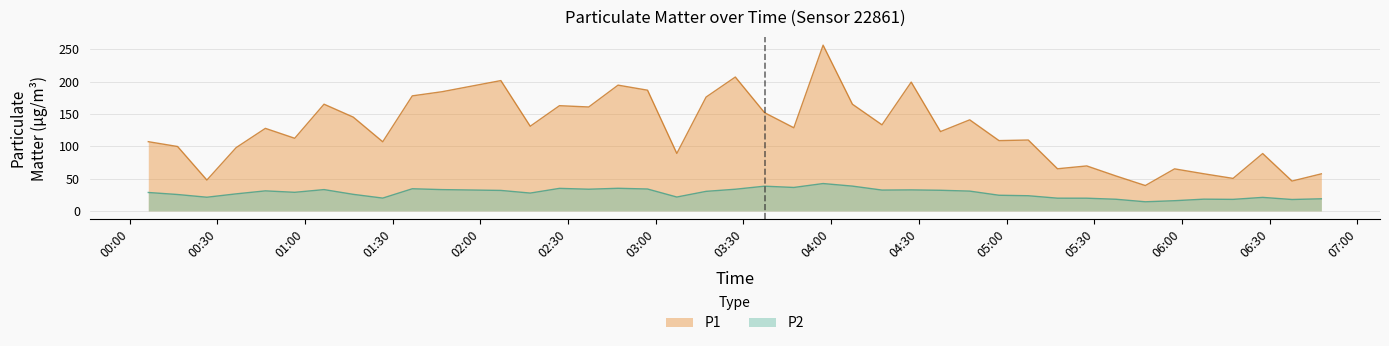

Rank the categories by P2 value from highest to lowest.

03:57, 04:07, 03:37, 03:47, 02:47, 02:27, 01:36, 02:57, 02:37, 03:27, 01:06, 01:46, 04:27, 04:17, 04:37, 02:07, 00:46, 04:47, 03:17, 00:56, 00:06, 02:17, 00:36, 01:16, 00:16, 04:57, 05:07, 03:07, 00:26, 06:27, 01:26, 05:17, 05:27, 06:47, 06:07, 05:37, 06:17, 06:37, 05:57, 05:47